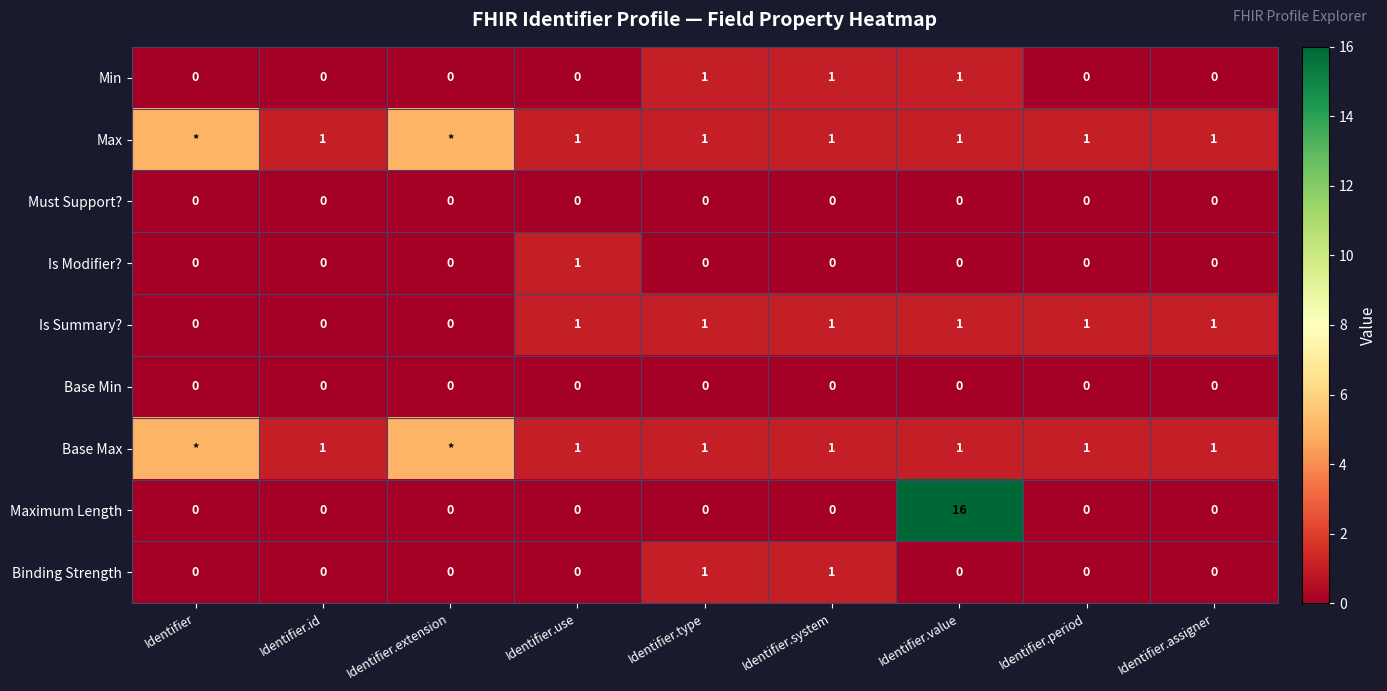

How many Min values are between 0 and 1?

9